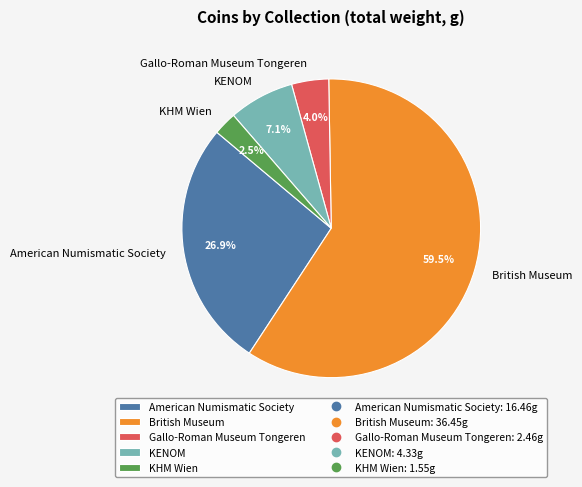

What is the largest slice in the pie chart?

British Museum